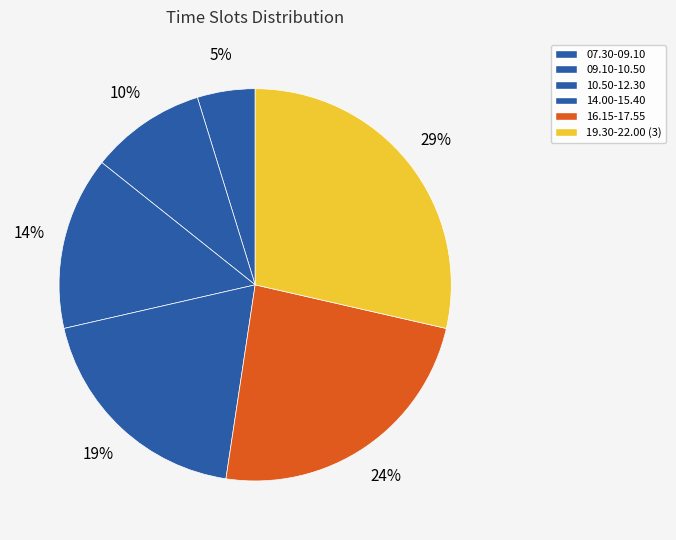

Which slice is the smallest?

07.30-09.10